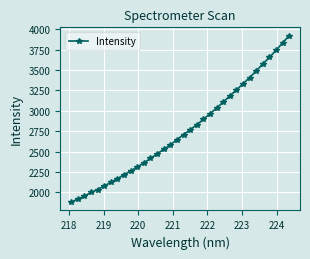

What is the average value?

2753.6